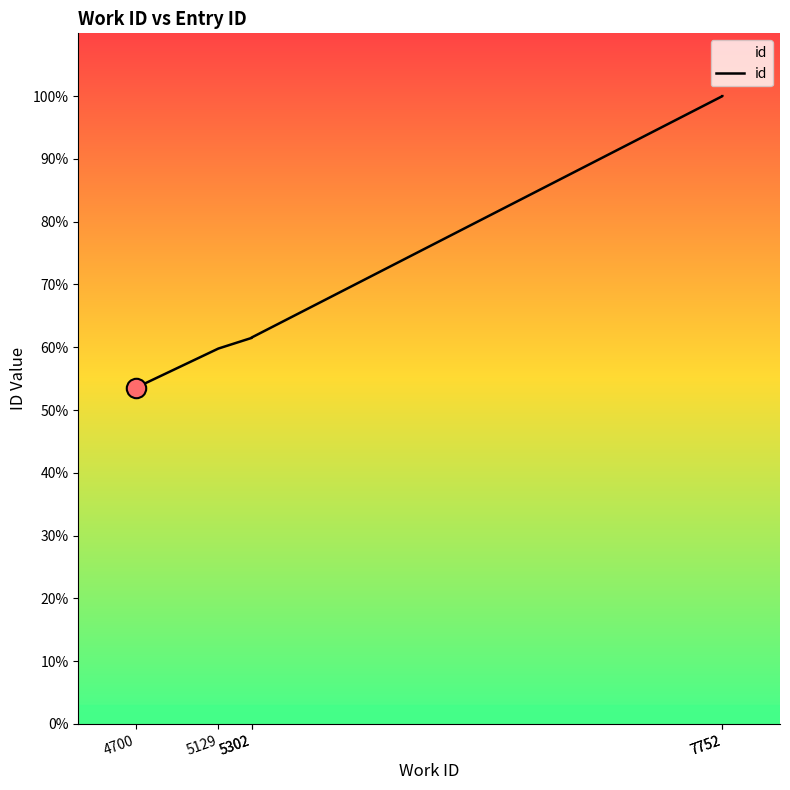

Does the chart display data point markers on the line(s)?

No